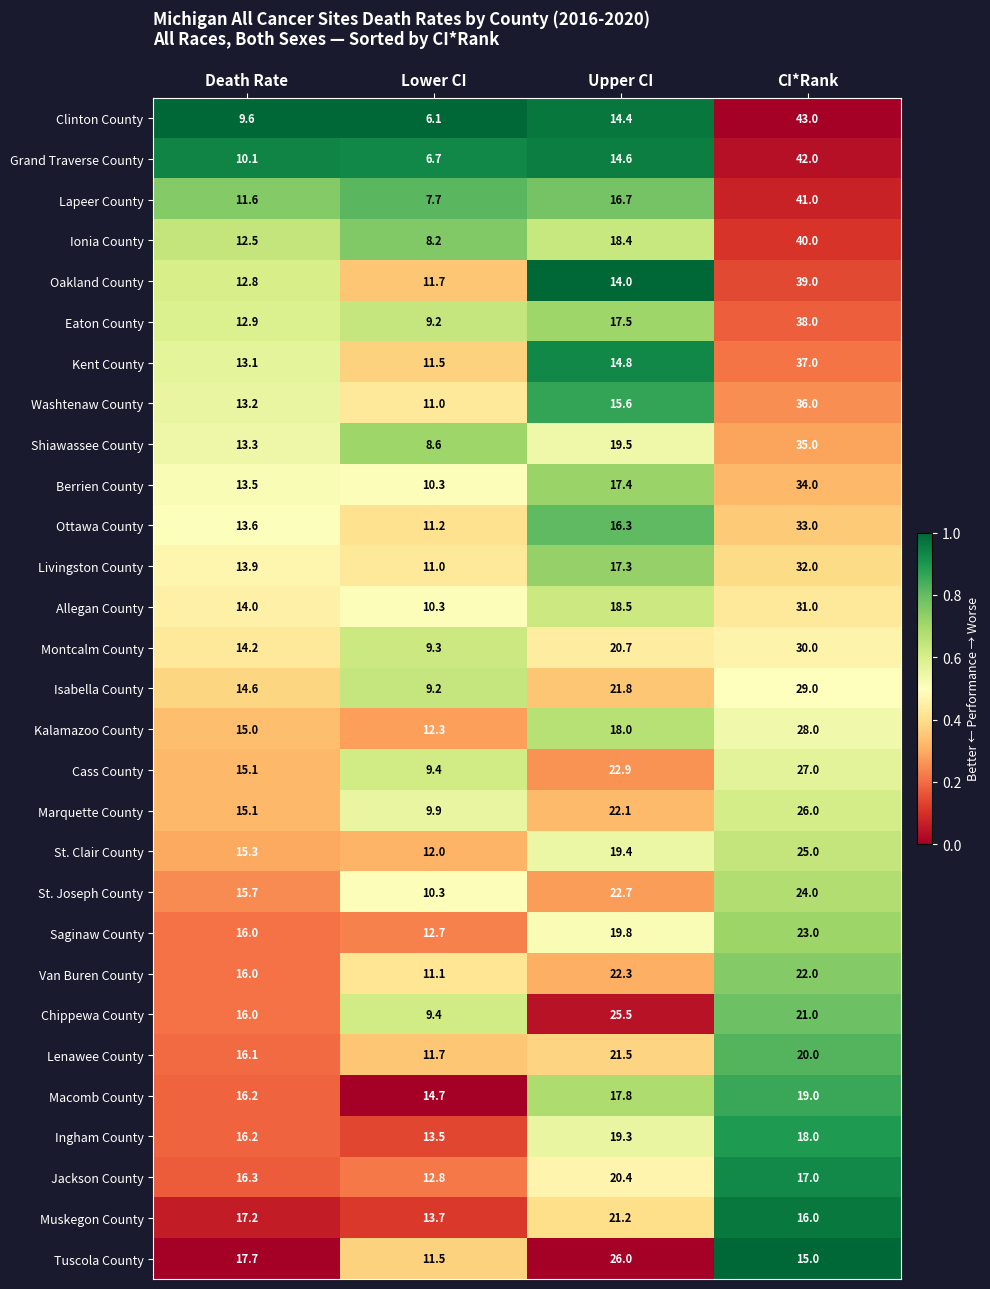

Which series has the largest total across all categories?

Ionia County